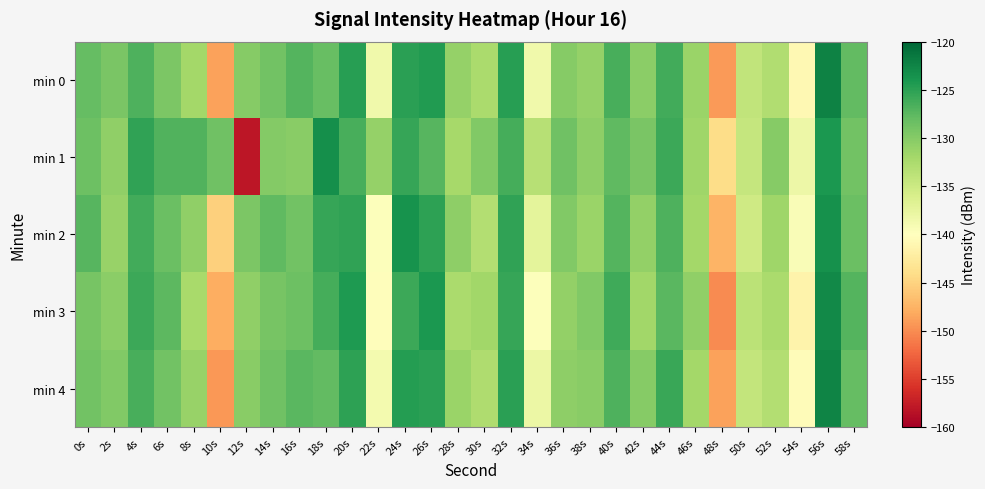

What is the total value across all series at 0s?

-641.8